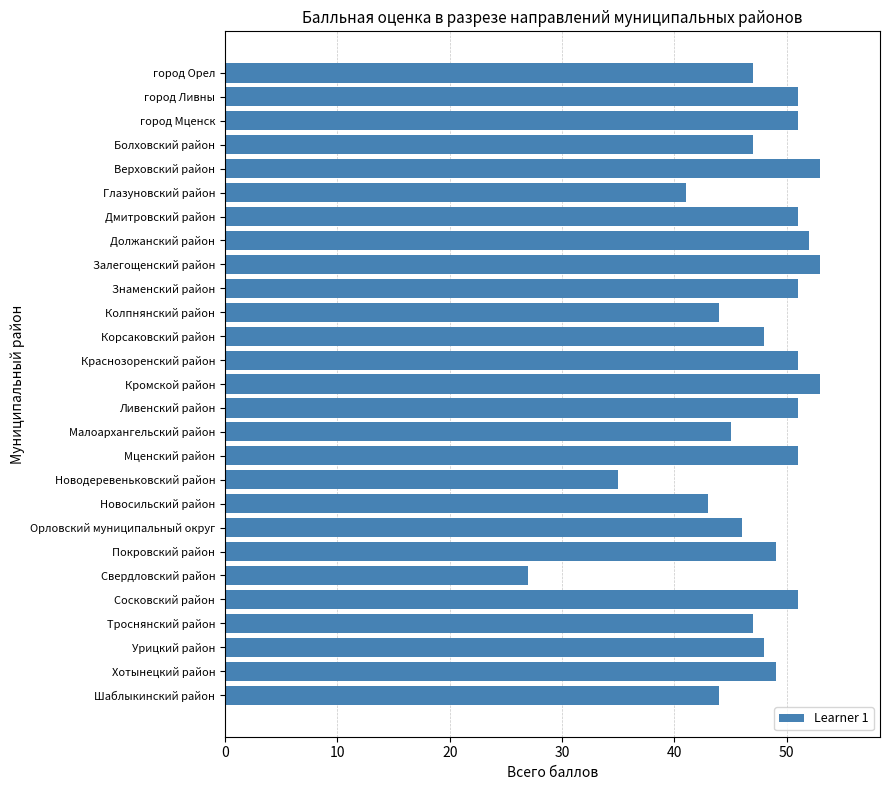

What value does the data have at Глазуновский район?

41